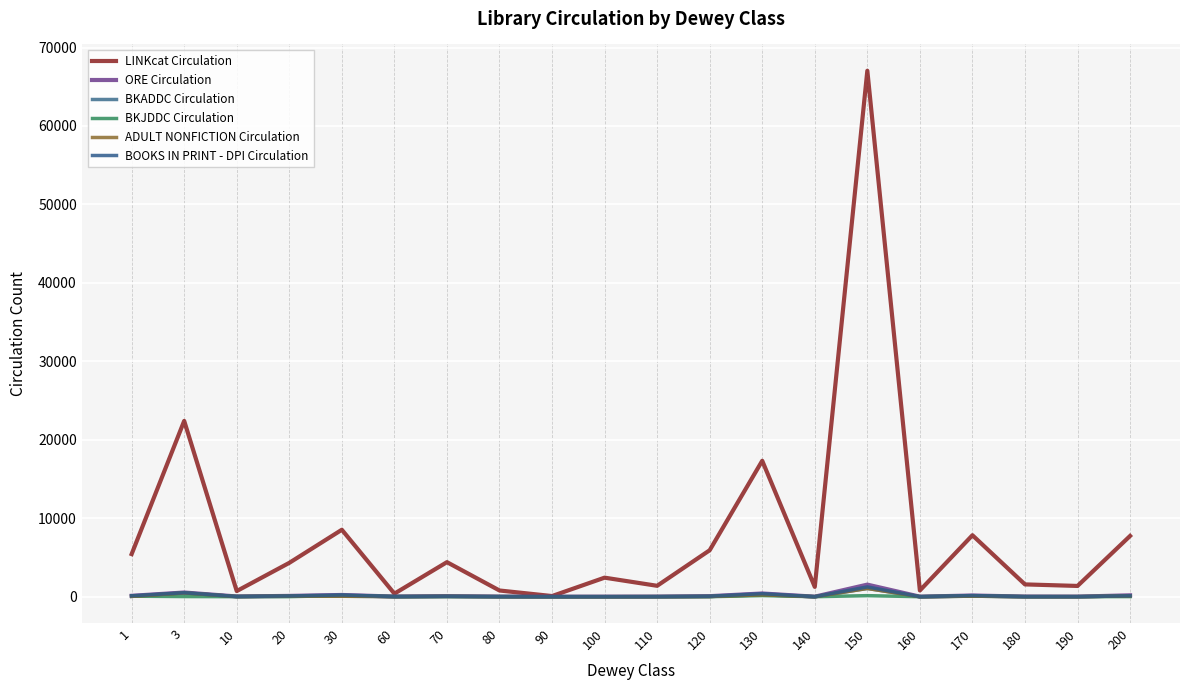

Is this an area chart (filled region under the line)?

No